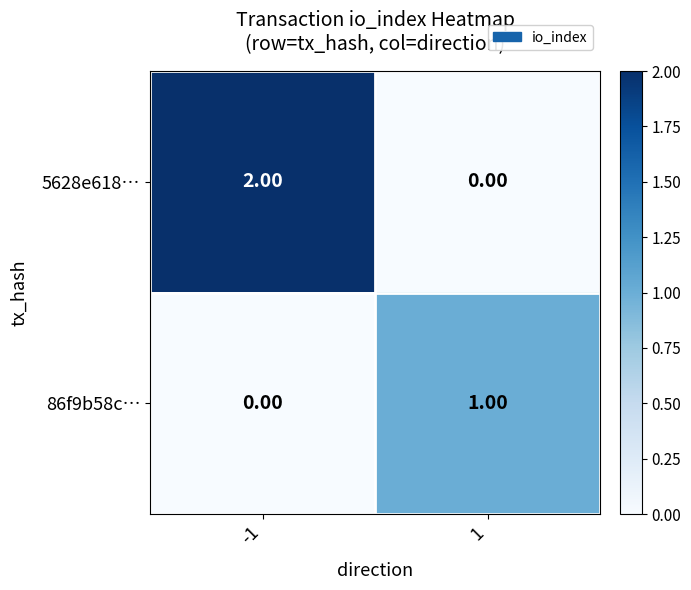

List the series in order of their overall mean, lowest first.

86f9b58c…, 5628e618…